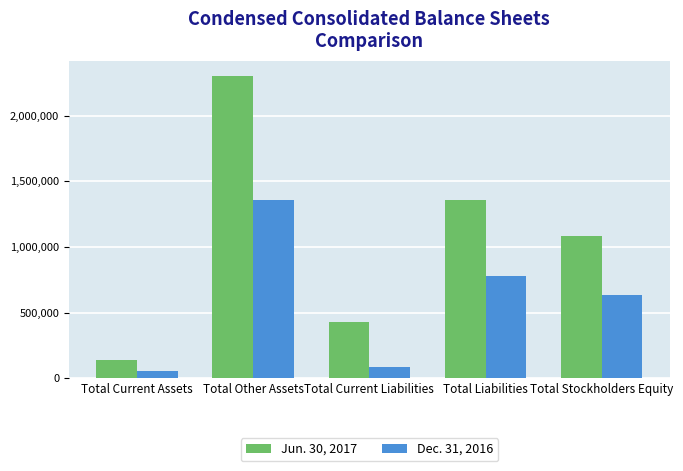

How many data points does each series have?

5